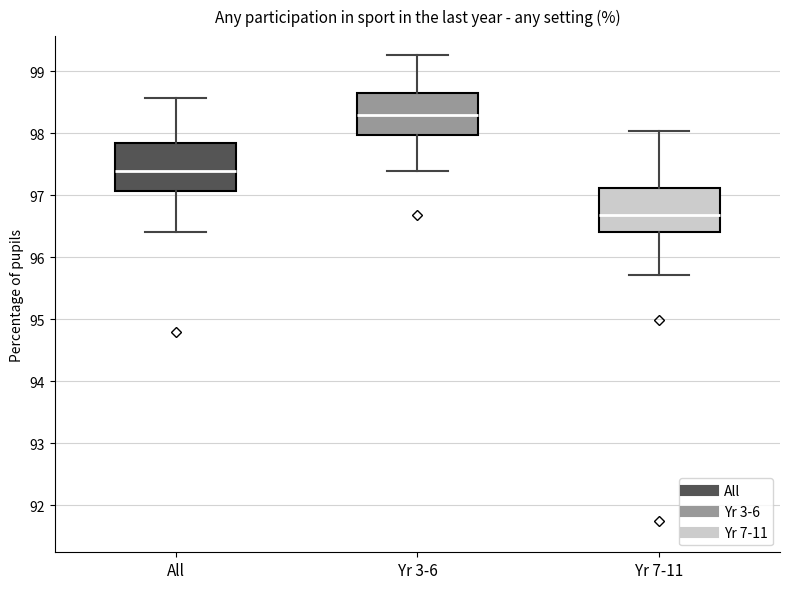

Reading left to right, transcribe this box plot: for each box, give where its median line is, the range the box spans, and where its two whiskers end, as read against the y-axis. The values are not printed on the chart, so give them approximately, as read against the axis.

All: median 97.4, box 97.1 to 97.8, whiskers 96.4 to 98.6
Yr 3-6: median 98.3, box 98.0 to 98.7, whiskers 97.4 to 99.3
Yr 7-11: median 96.7, box 96.4 to 97.1, whiskers 95.7 to 98.0